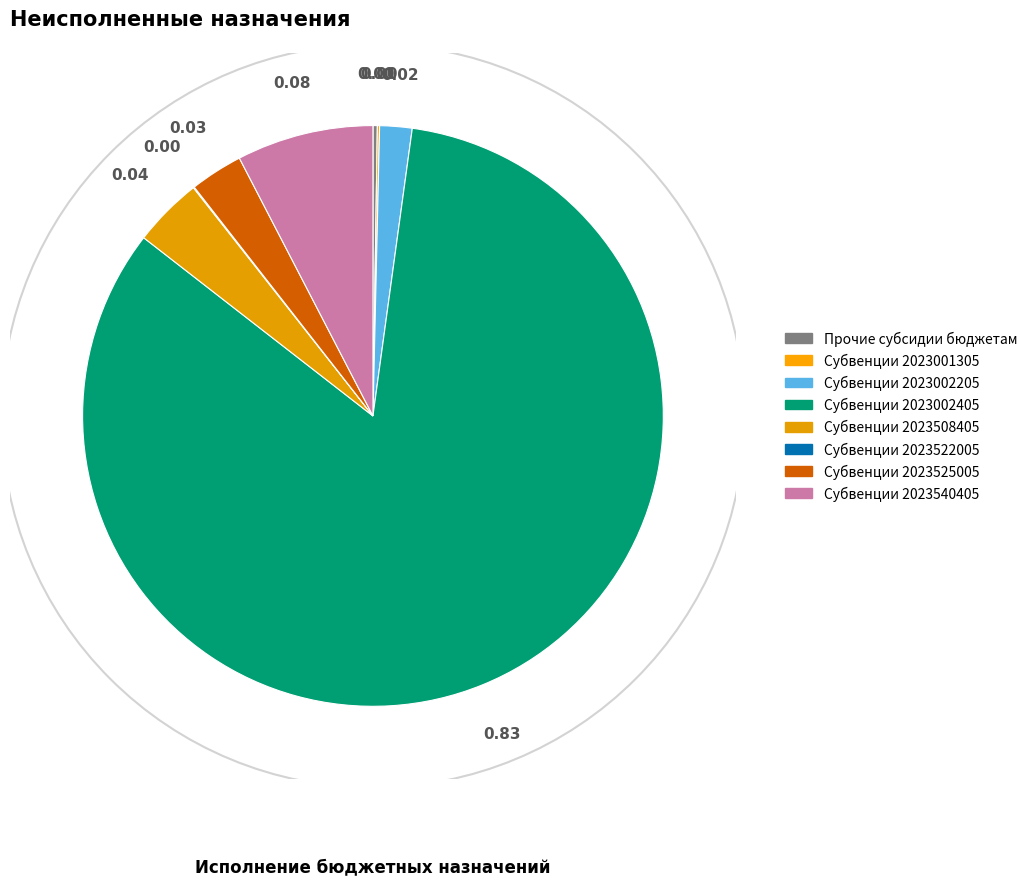

Which has a higher value, Субвенции 2023540405 or Субвенции 2023001305?

Субвенции 2023540405